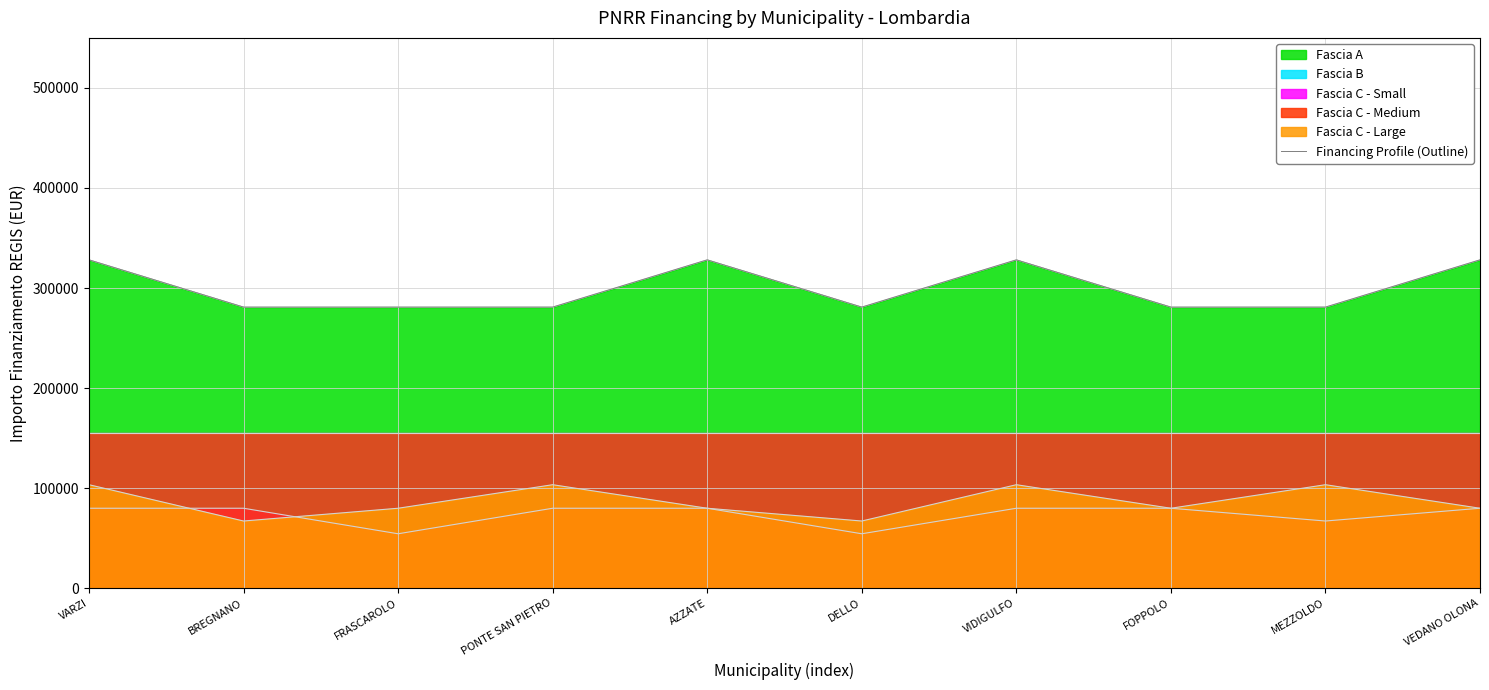

Does the chart display data point markers on the line(s)?

No